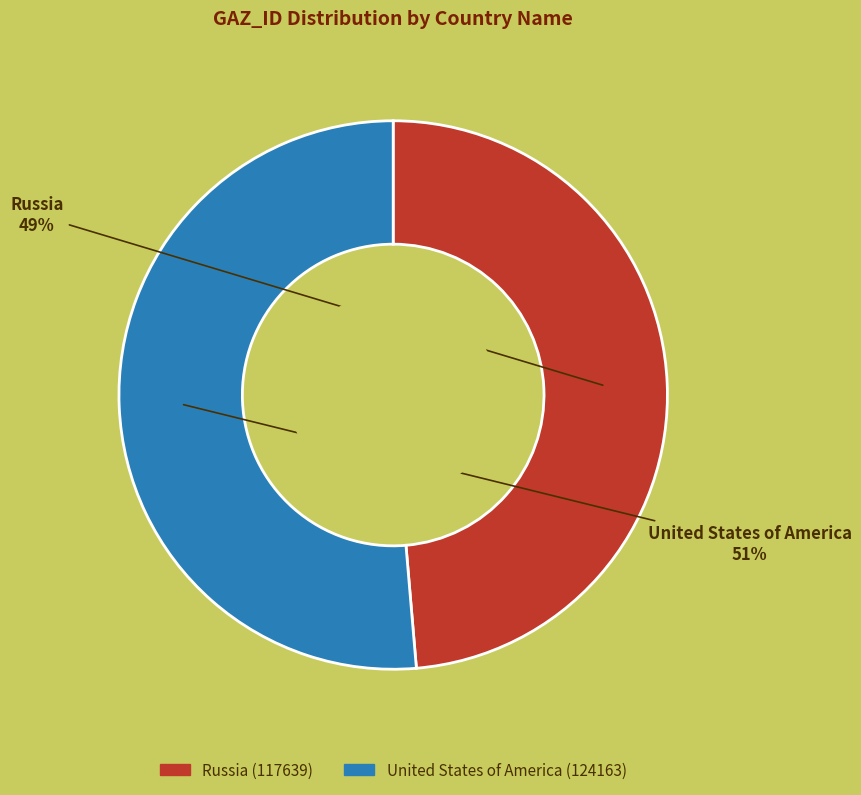

To the nearest percent, what is the combined percentage of Russia (117639) and United States of America (124163)?

100%